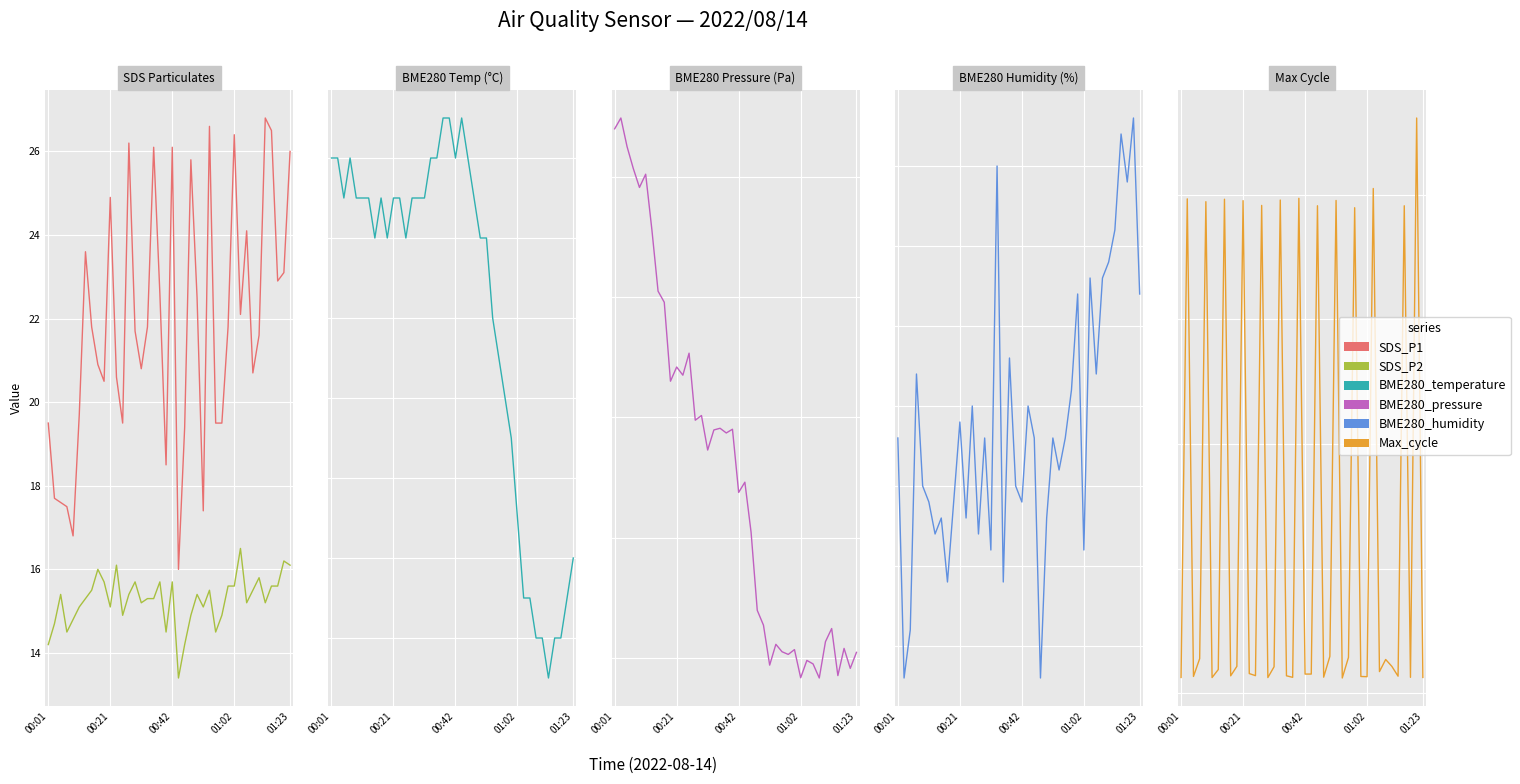

What is the value of the SDS_P2 point at the 29th from the left?

14.9